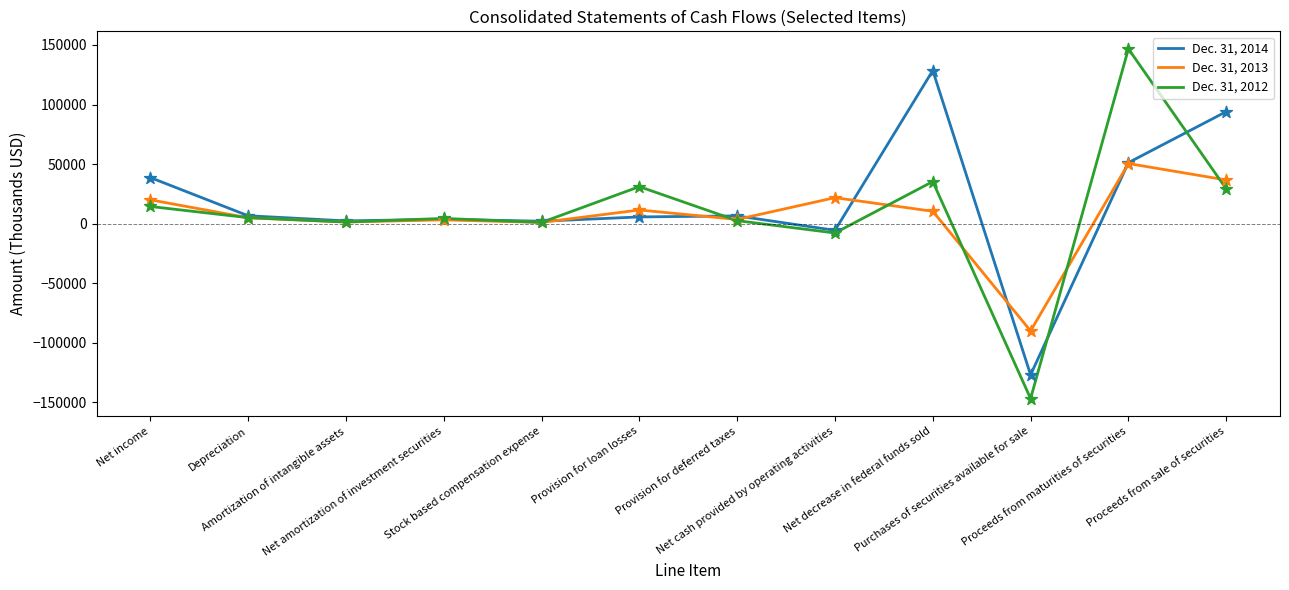

What are all the series names shown in the legend?

Dec. 31, 2014, Dec. 31, 2013, Dec. 31, 2012